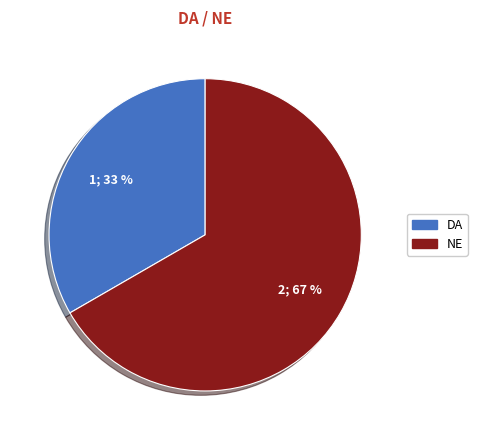

Rank the categories by value from lowest to highest.

DA, NE